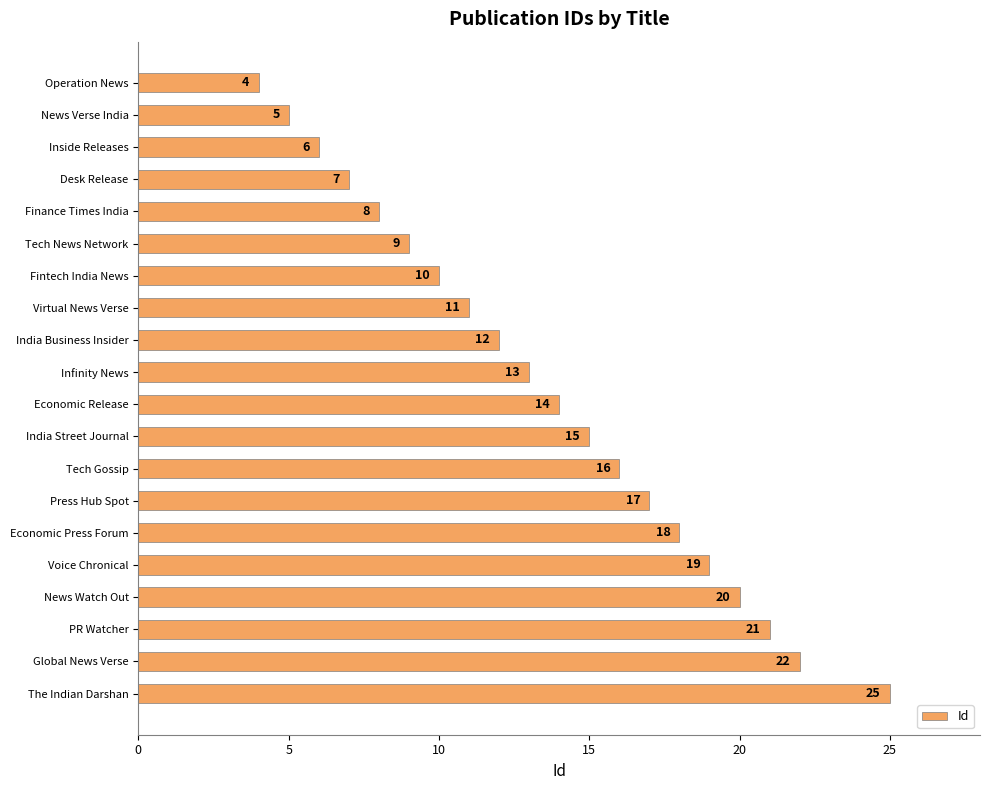

Rank the categories by value from highest to lowest.

The Indian Darshan, Global News Verse, PR Watcher, News Watch Out, Voice Chronical, Economic Press Forum, Press Hub Spot, Tech Gossip, India Street Journal, Economic Release, Infinity News, India Business Insider, Virtual News Verse, Fintech India News, Tech News Network, Finance Times India, Desk Release, Inside Releases, News Verse India, Operation News